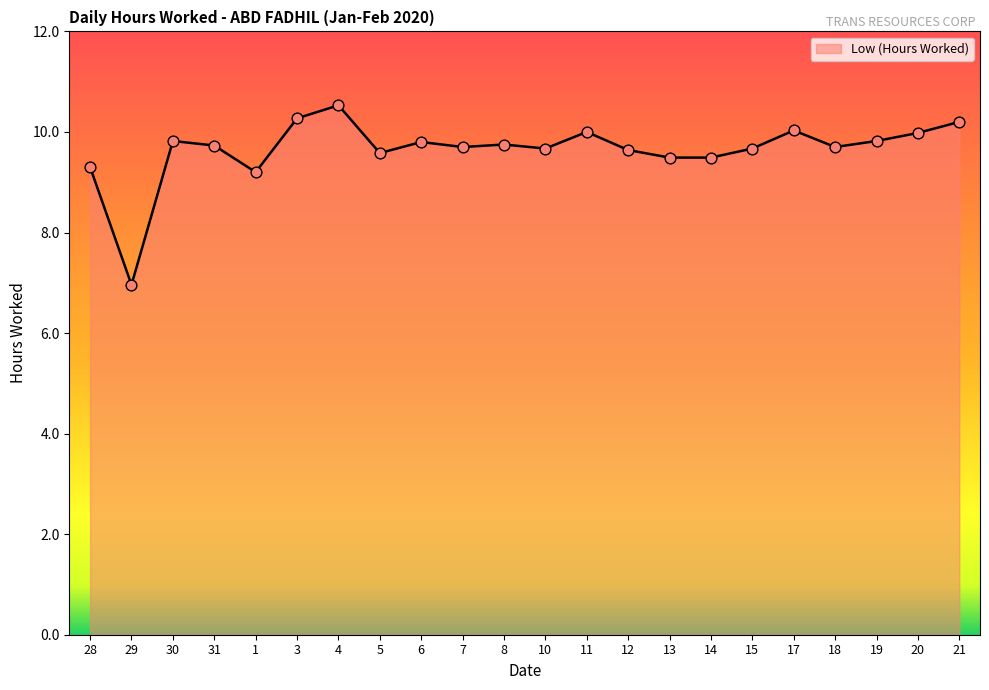

What is the ratio of the value at 15 to the value at 28?

1.0